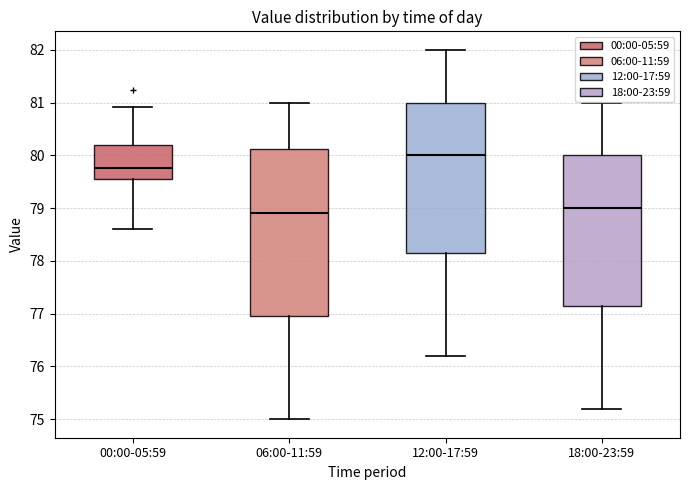

Where does the upper whisker of the box for 12:00-17:59 end on the y-axis? The values are not printed on the chart, so give them approximately, as read against the axis.

82.0